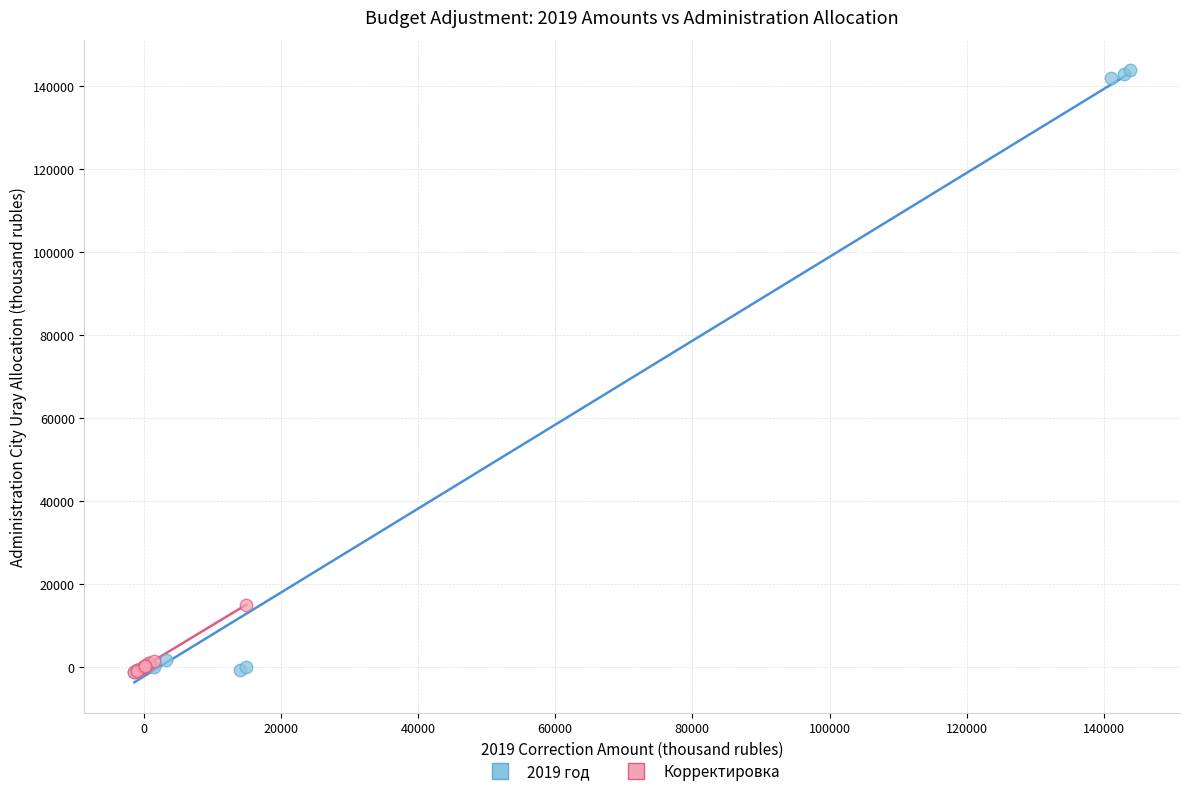

Which series contains the highest Y value?

2019 год